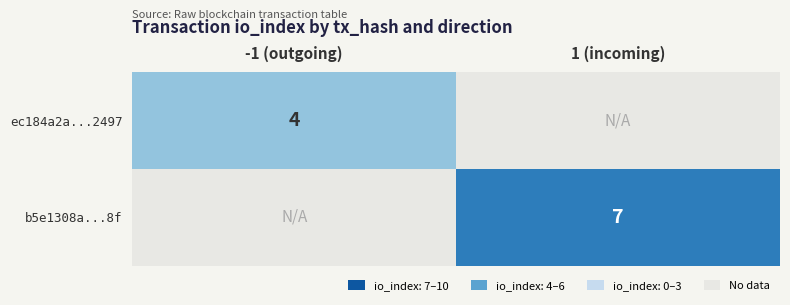

At which category does the chart reach its peak across all series?

1 (incoming)